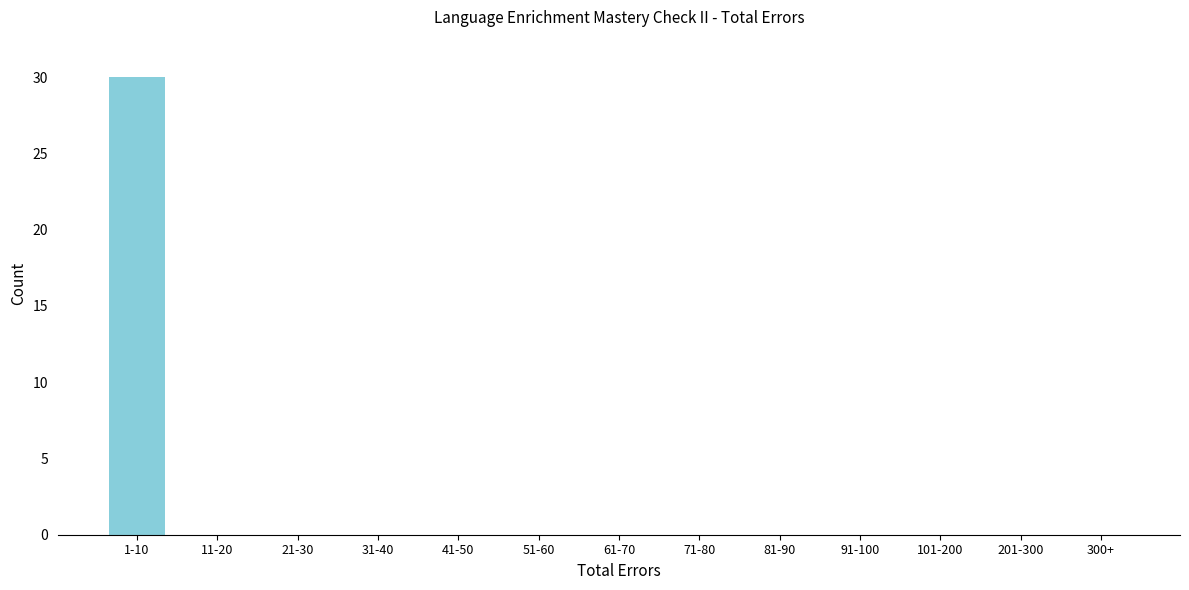

Reading right to left, extract all data points from this chart.

300+=0	201-300=0	101-200=0	91-100=0	81-90=0	71-80=0	61-70=0	51-60=0	41-50=0	31-40=0	21-30=0	11-20=0	1-10=30